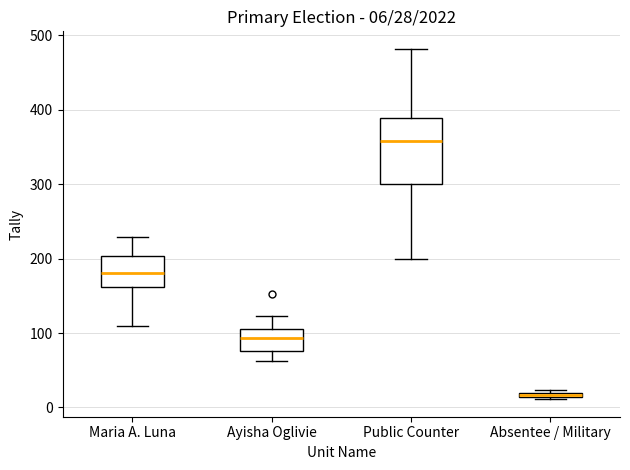

Comparing the boxes themselves (not the whiskers), which one is the tallest?

Public Counter